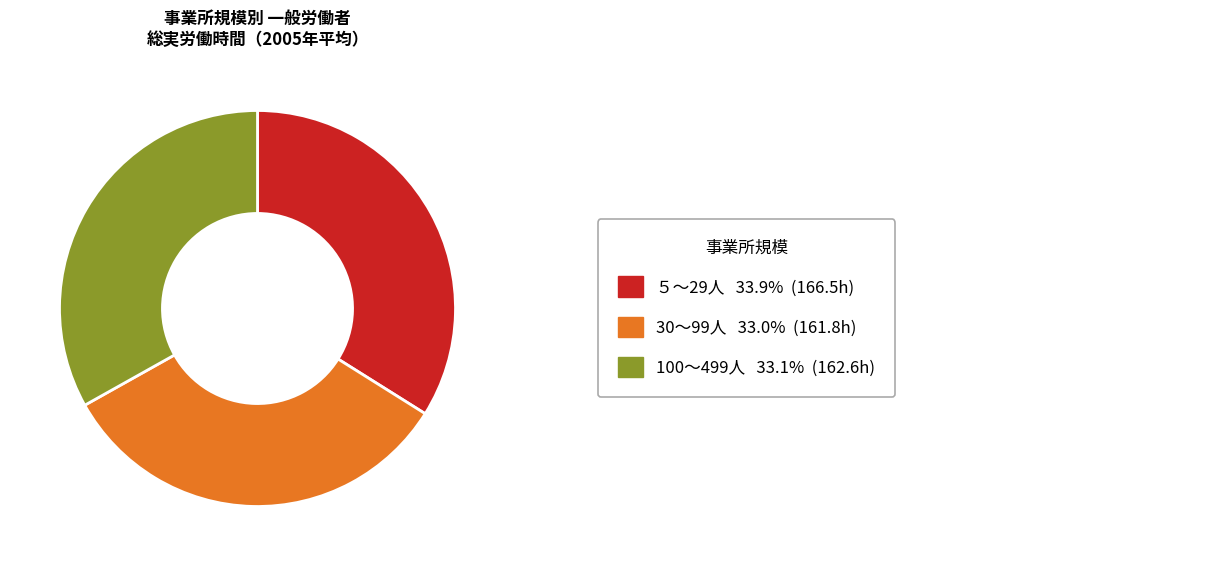

Is there a majority slice in this chart?

No